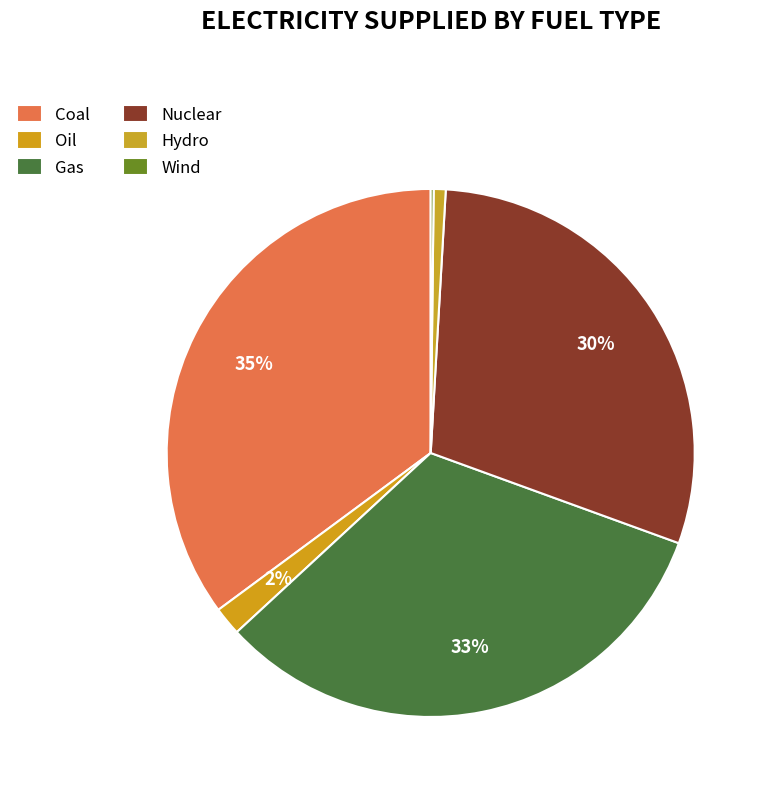

Do Hydro and Oil together represent more than half of the pie?

No